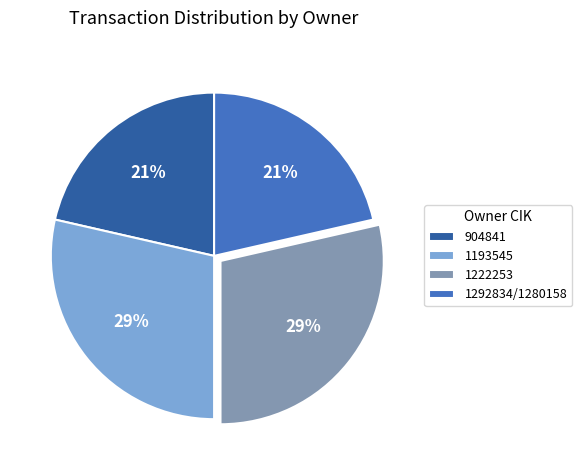

To the nearest percent, what percentage of the pie is 1193545?

29%